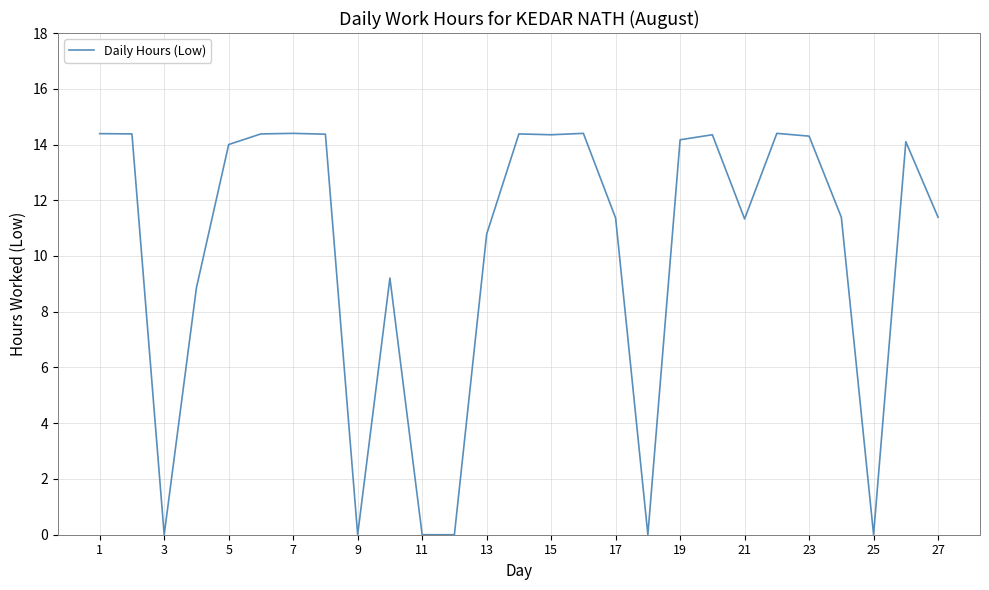

True or false: the data has more than 1 interior local peaks.

True